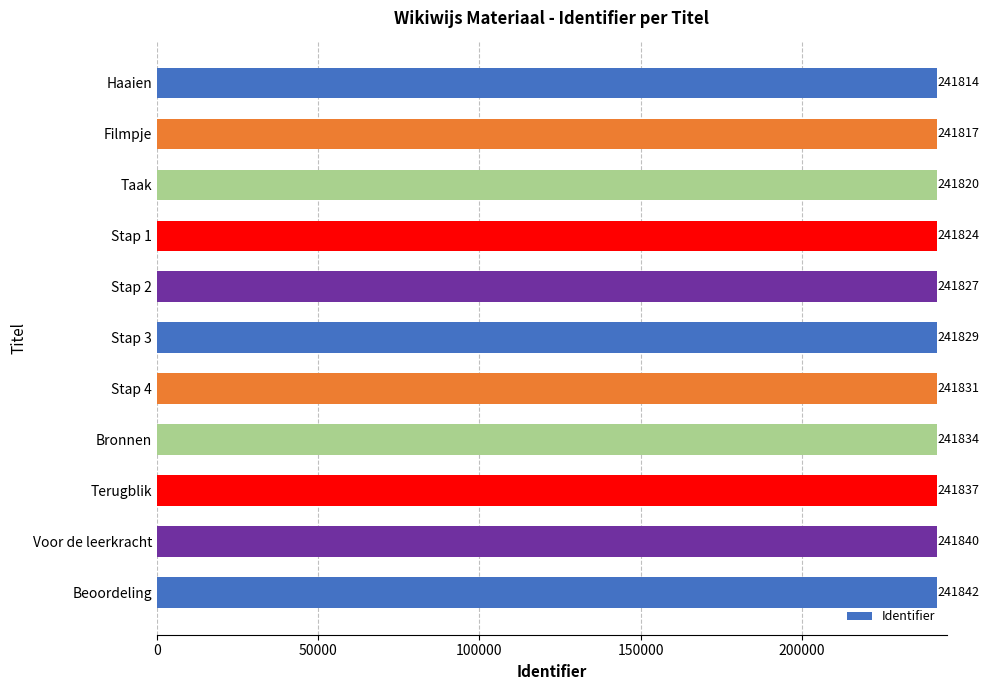

Reading top to bottom, list all the values displayed in this chart.

241814	241817	241820	241824	241827	241829	241831	241834	241837	241840	241842